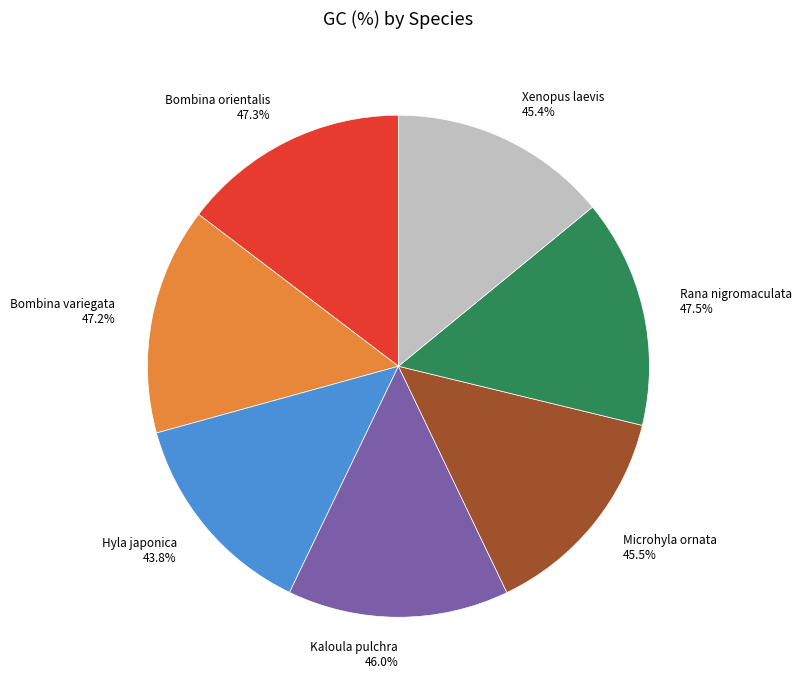

True or false: Kaloula pulchra accounts for 25% of the total.

False